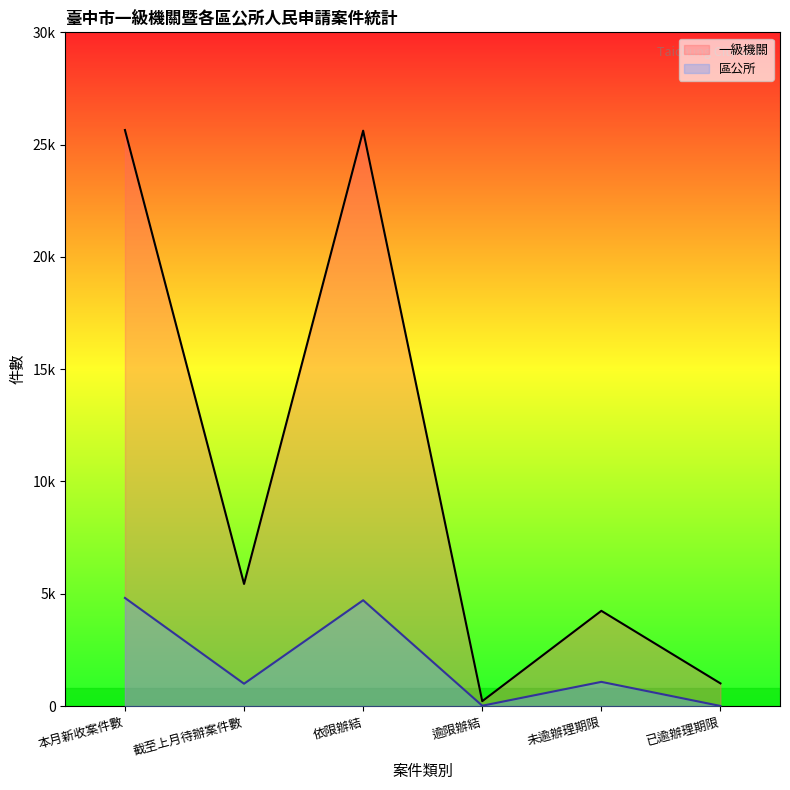

List the labels in order of 一級機關 value, largest first.

本月新收案件數, 依限辦結, 截至上月待辦案件數, 未逾辦理期限, 已逾辦理期限, 逾限辦結